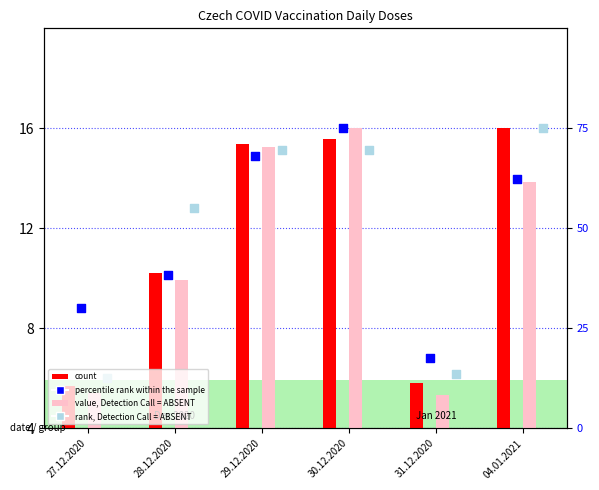

Which series contains the highest Y value?

count